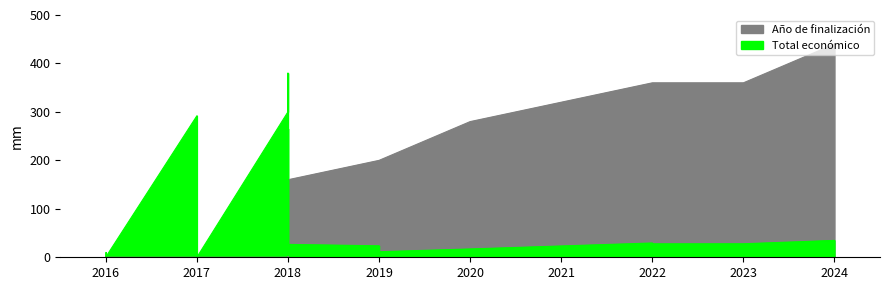

At which category does the data reach its first local valley?

2016